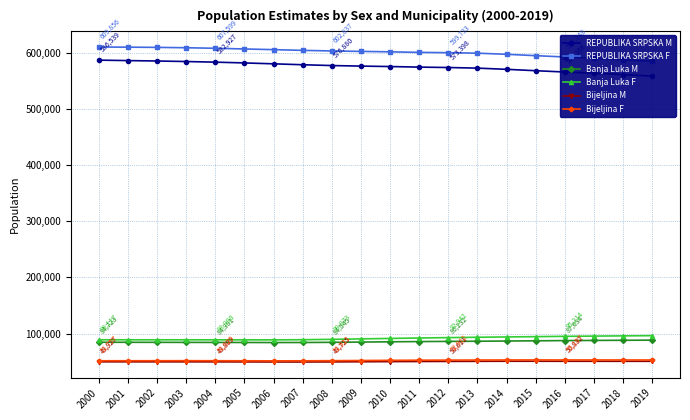

The value of Bijeljina F at 2019 is 69543. True or false?

False